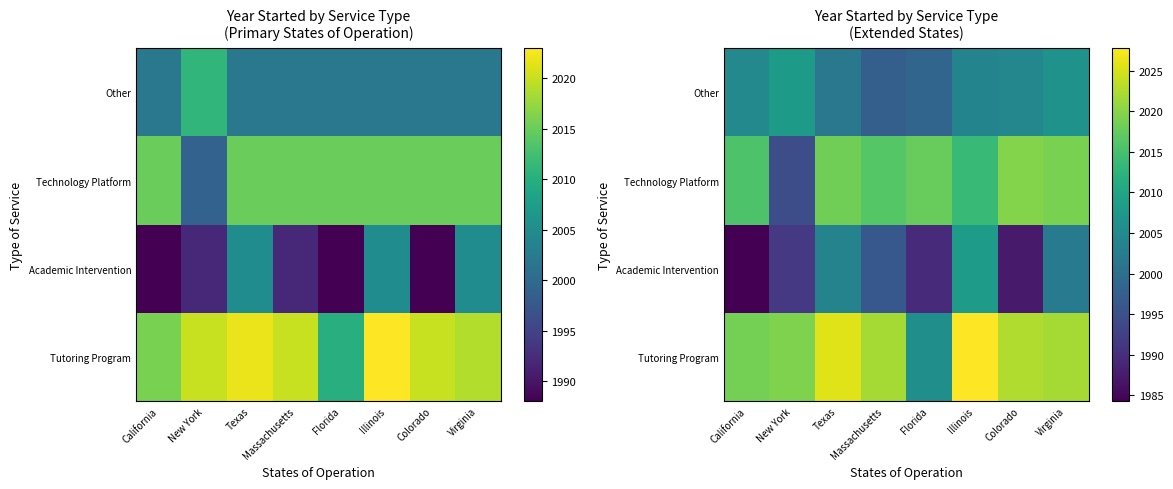

Which label corresponds to the smallest value in the chart?

California